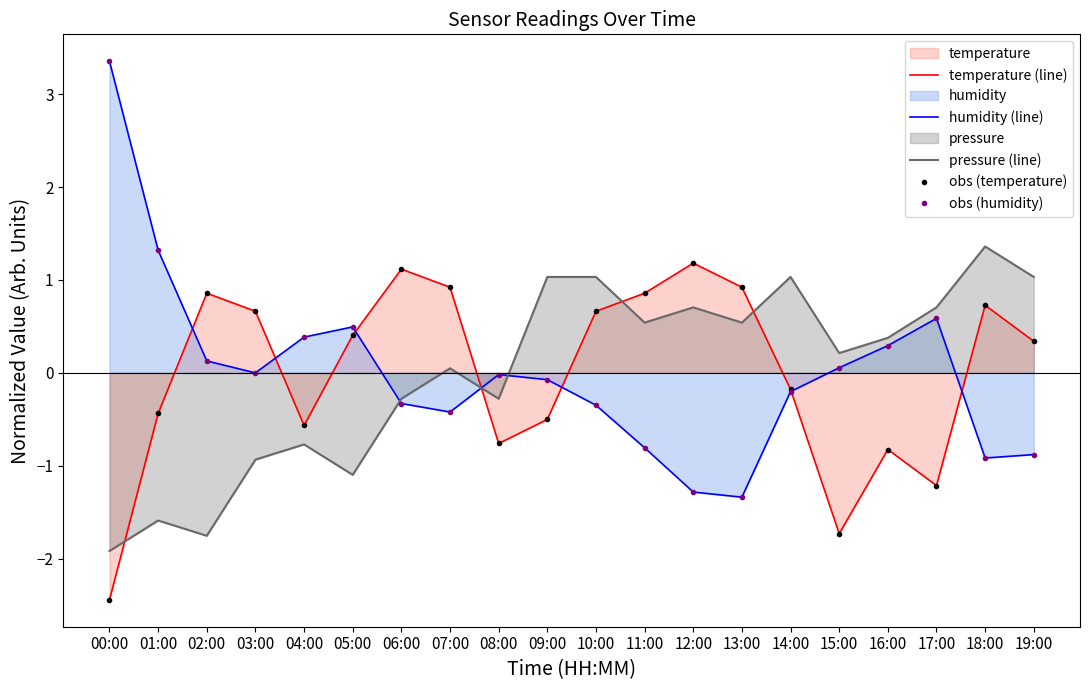

Reading left to right, what are all the values shown in this chart?

temperature (line): 00:00=-2.4	01:00=-0.4	02:00=0.9	03:00=0.7	04:00=-0.6	05:00=0.4	06:00=1.1	07:00=0.9	08:00=-0.8	09:00=-0.5	10:00=0.7	11:00=0.9	12:00=1.2	13:00=0.9	14:00=-0.2	15:00=-1.7	16:00=-0.8	17:00=-1.2	18:00=0.7	19:00=0.3
humidity (line): 00:00=3.4	01:00=1.3	02:00=0.1	03:00=0.0	04:00=0.4	05:00=0.5	06:00=-0.3	07:00=-0.4	08:00=-0.0	09:00=-0.1	10:00=-0.3	11:00=-0.8	12:00=-1.3	13:00=-1.3	14:00=-0.2	15:00=0.1	16:00=0.3	17:00=0.6	18:00=-0.9	19:00=-0.9
pressure (line): 00:00=-1.9	01:00=-1.6	02:00=-1.8	03:00=-0.9	04:00=-0.8	05:00=-1.1	06:00=-0.3	07:00=0.0	08:00=-0.3	09:00=1.0	10:00=1.0	11:00=0.5	12:00=0.7	13:00=0.5	14:00=1.0	15:00=0.2	16:00=0.4	17:00=0.7	18:00=1.4	19:00=1.0
obs (temperature): 00:00=-2.4	01:00=-0.4	02:00=0.9	03:00=0.7	04:00=-0.6	05:00=0.4	06:00=1.1	07:00=0.9	08:00=-0.8	09:00=-0.5	10:00=0.7	11:00=0.9	12:00=1.2	13:00=0.9	14:00=-0.2	15:00=-1.7	16:00=-0.8	17:00=-1.2	18:00=0.7	19:00=0.3
obs (humidity): 00:00=3.4	01:00=1.3	02:00=0.1	03:00=0.0	04:00=0.4	05:00=0.5	06:00=-0.3	07:00=-0.4	08:00=-0.0	09:00=-0.1	10:00=-0.3	11:00=-0.8	12:00=-1.3	13:00=-1.3	14:00=-0.2	15:00=0.1	16:00=0.3	17:00=0.6	18:00=-0.9	19:00=-0.9